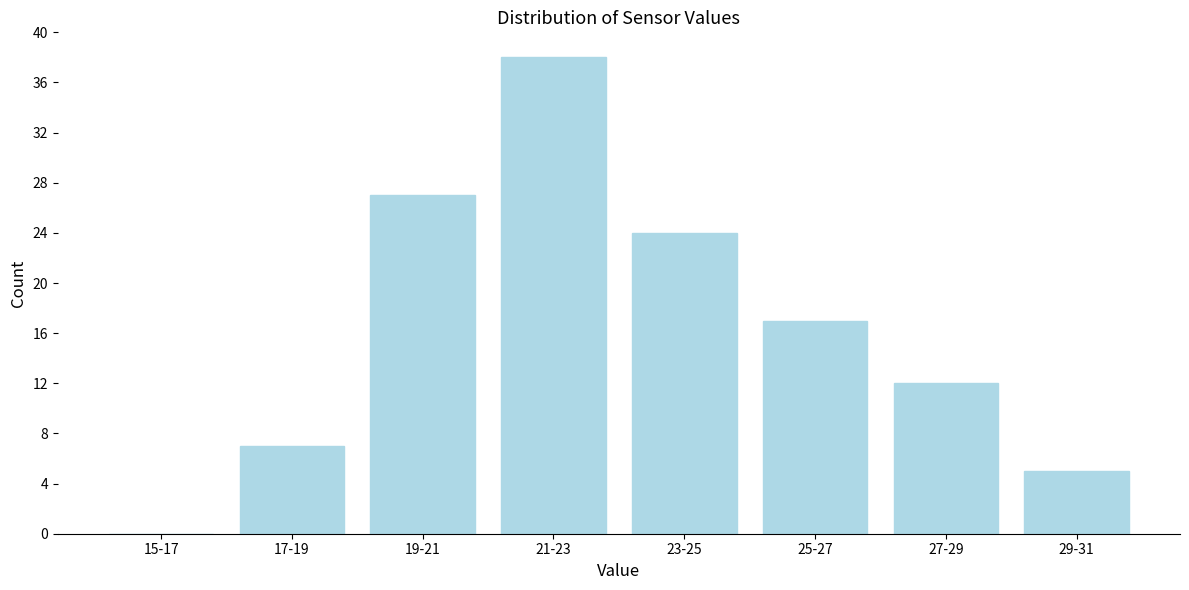

Reading right to left, extract all data points from this chart.

29-31=5	27-29=12	25-27=17	23-25=24	21-23=38	19-21=27	17-19=7	15-17=0